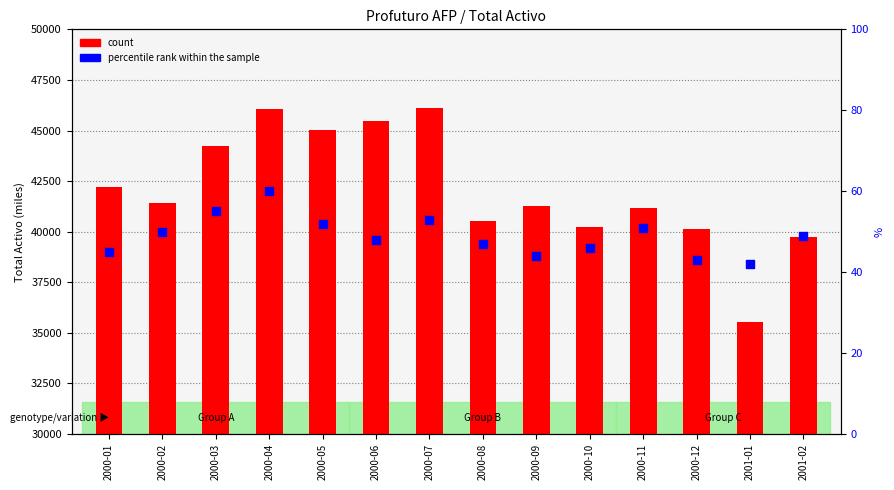

What are all the series names shown in the legend?

count, percentile rank within the sample